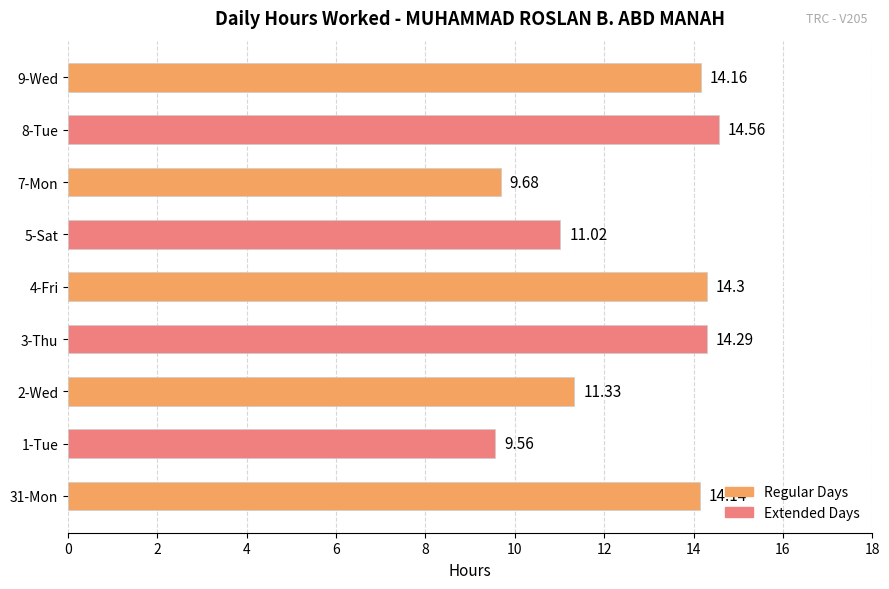

Which has a higher value, 8-Tue or 1-Tue?

8-Tue